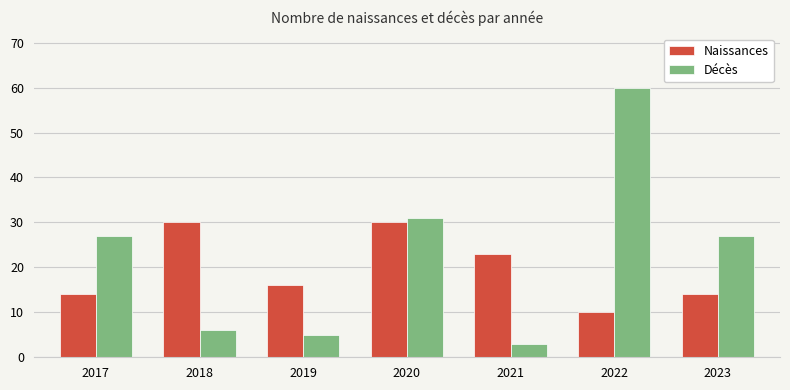

Rank the series at 2023 from highest to lowest value.

Décès, Naissances